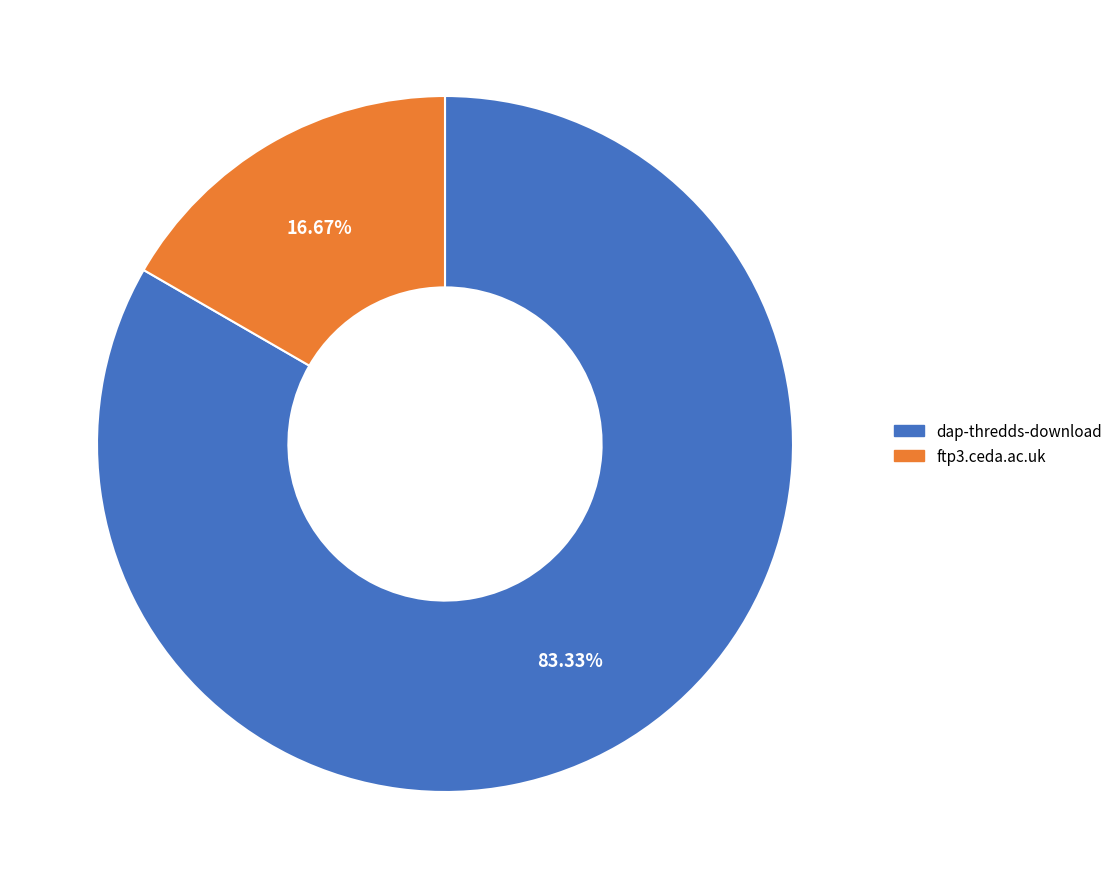

Count the number of slices in the pie.

2